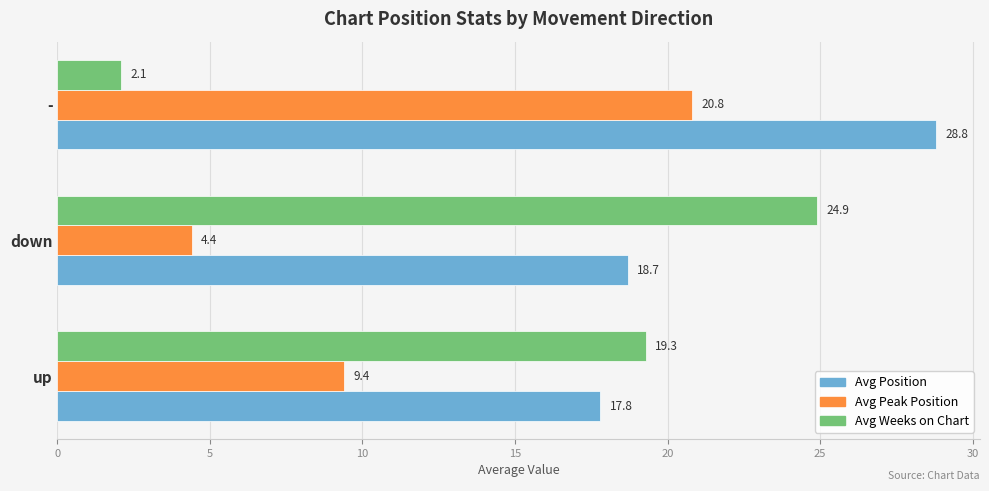

The Avg Peak Position series shows 9.4 at up. True or false?

True